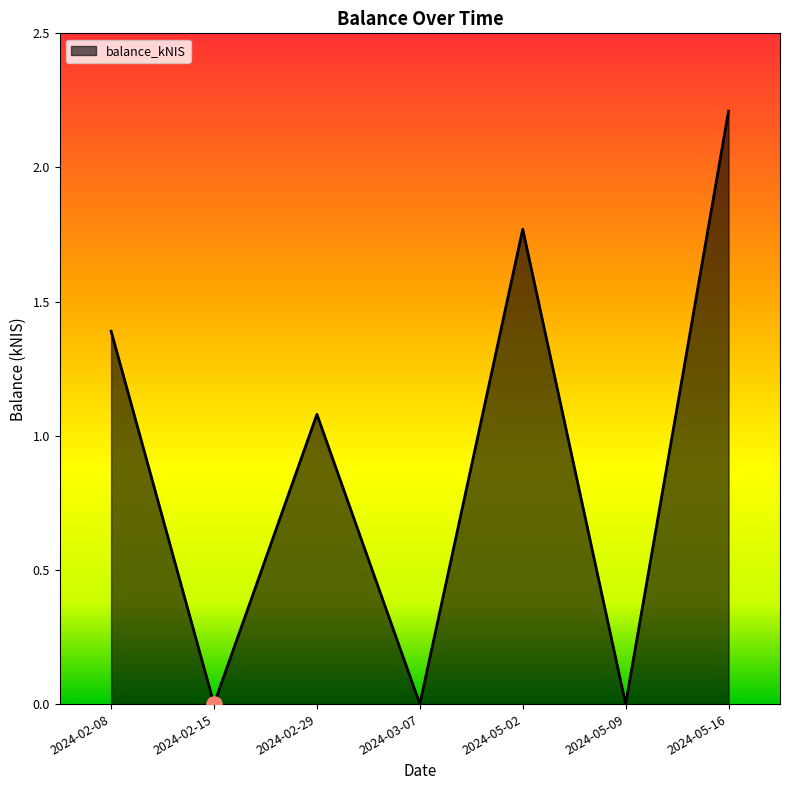

What is the change in value from 2024-05-02 to 2024-05-16?

+0.4